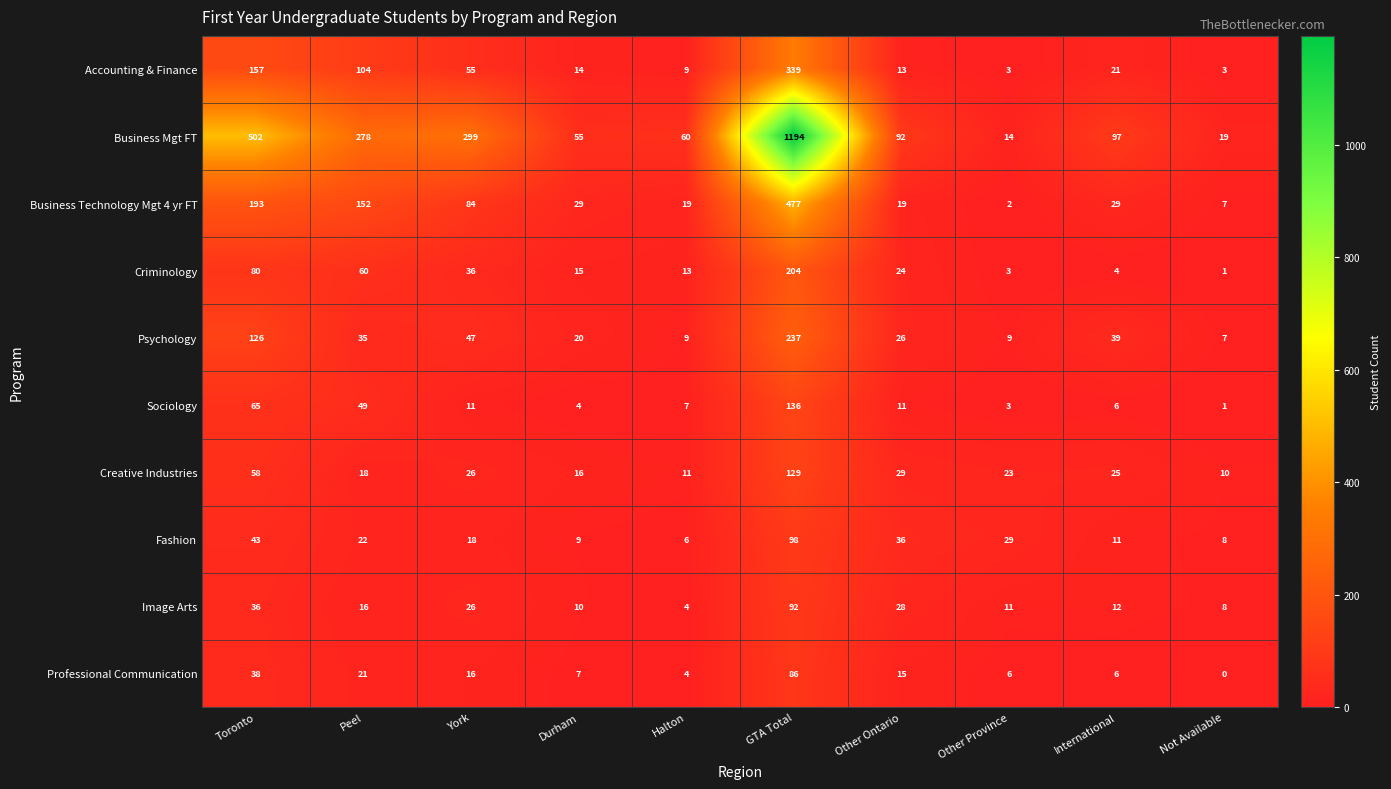

Which label corresponds to the smallest value in the chart?

Not Available